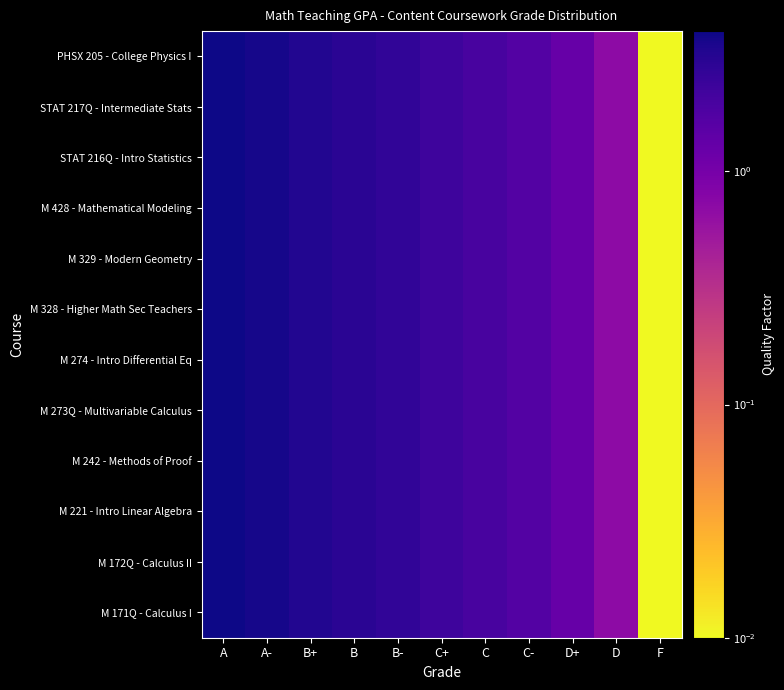

Which has a higher value, B or A?

A